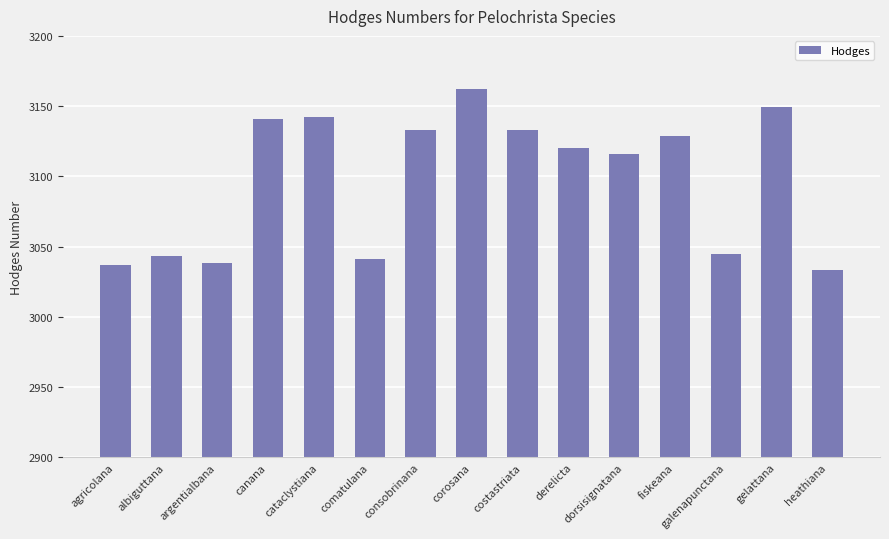

What is the sum of the values at agricolana and galenapunctana?

6082.0